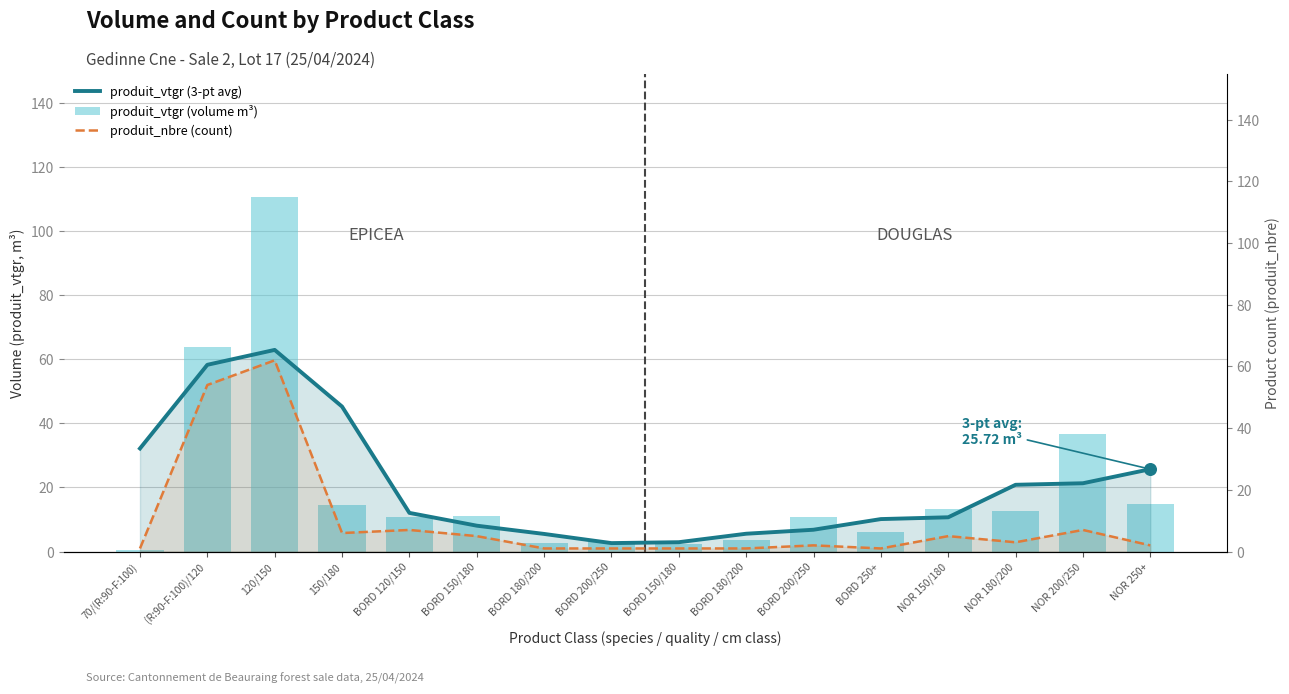

At how many categories does at least one series exceed 82?

1